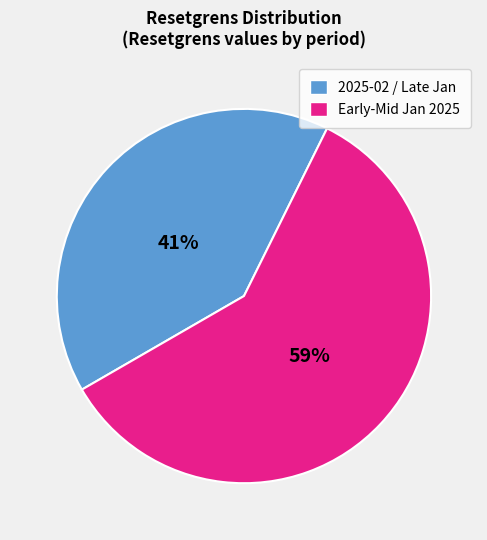

Is there any slice that represents more than half of the pie?

Yes